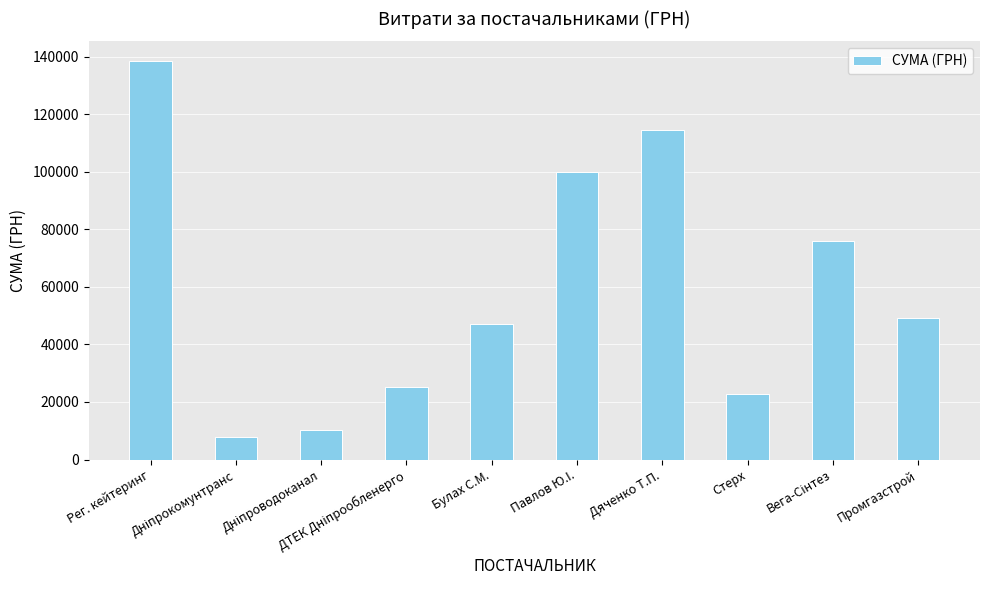

What is the value of the 5th bar from the left?

47203.0